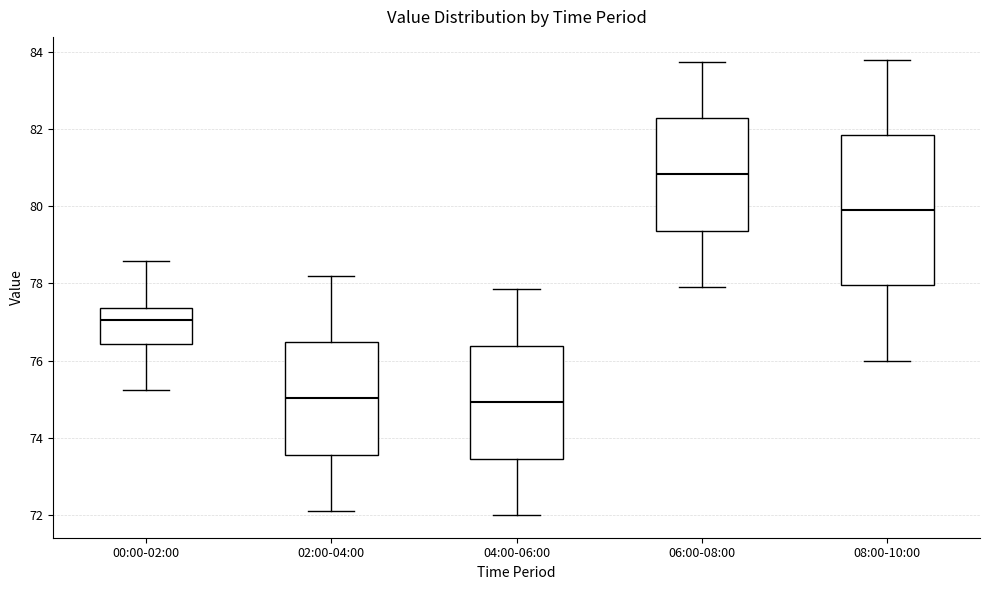

Comparing the boxes themselves (not the whiskers), which one is the tallest?

08:00-10:00